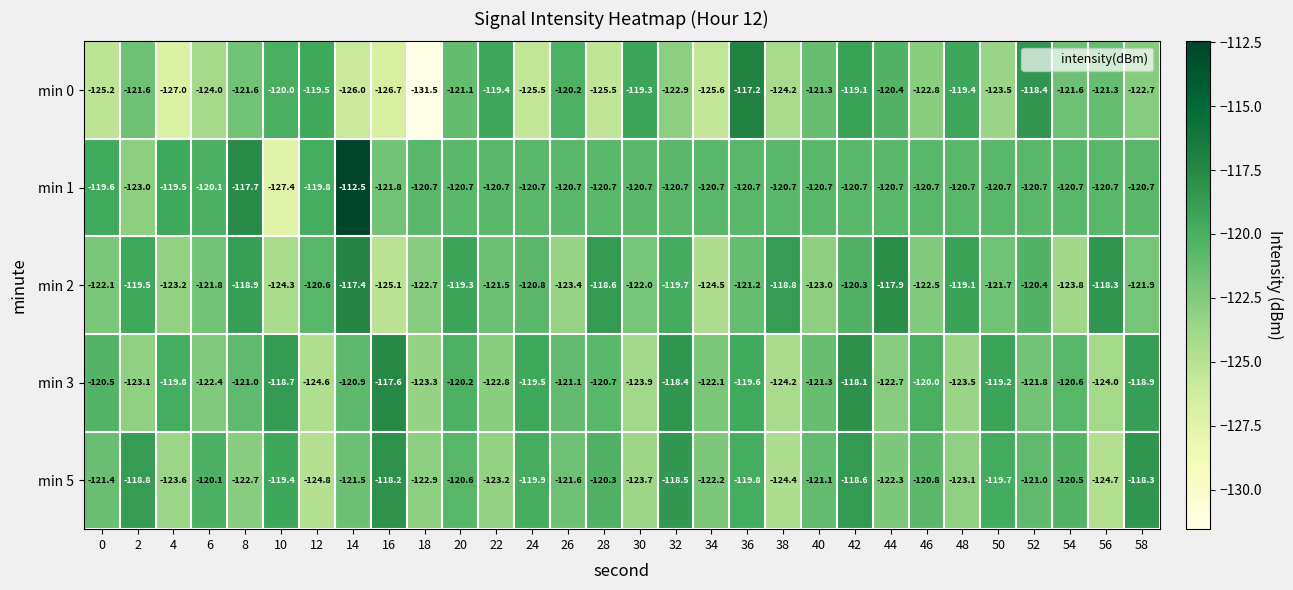

What is the minimum value shown in the chart?

-131.5